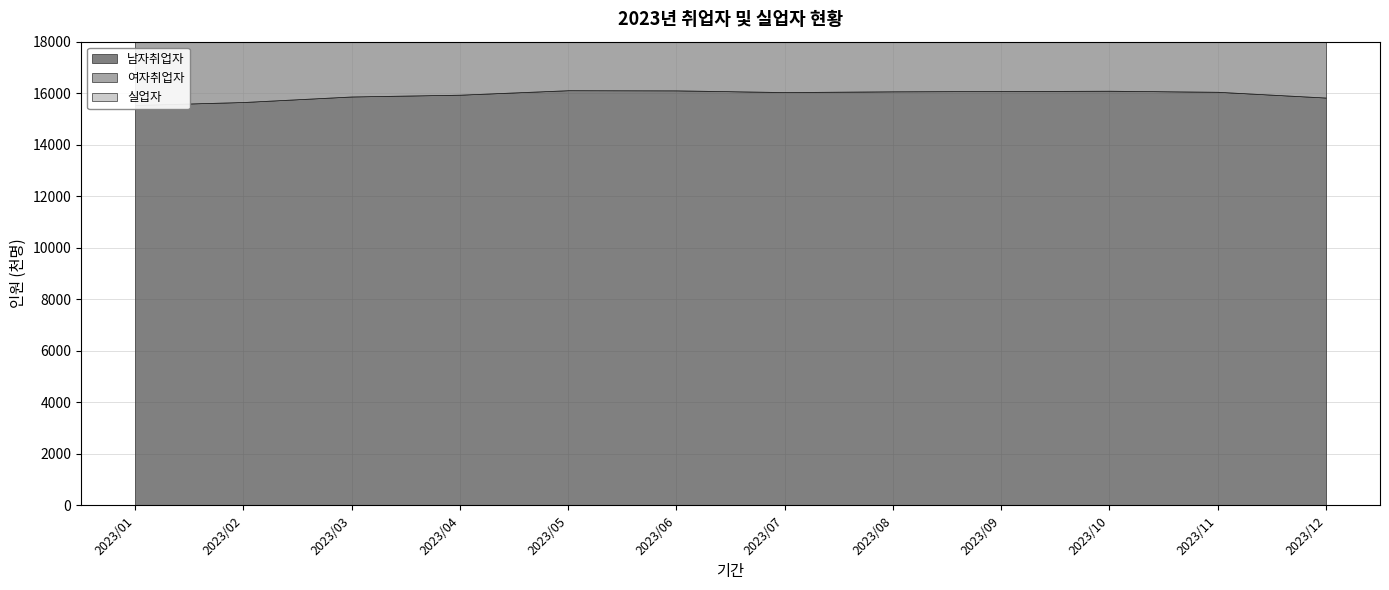

How many data points does each series have?

12